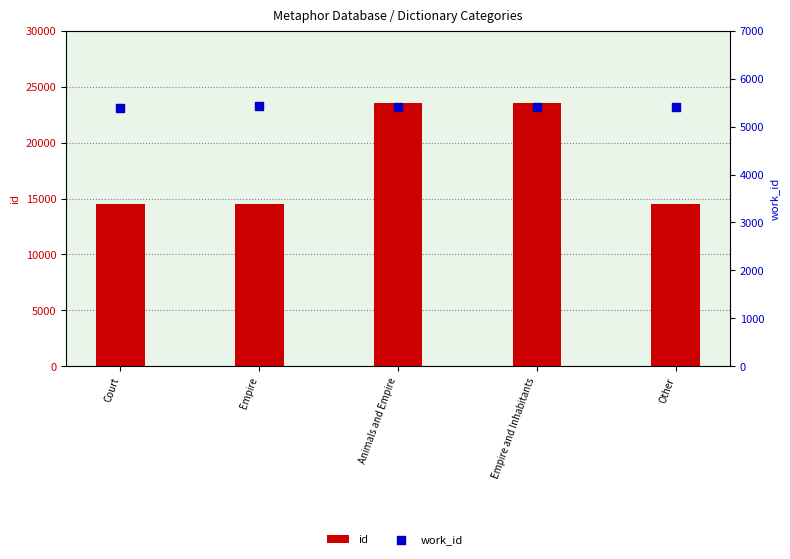

Which series has the largest total across all categories?

id